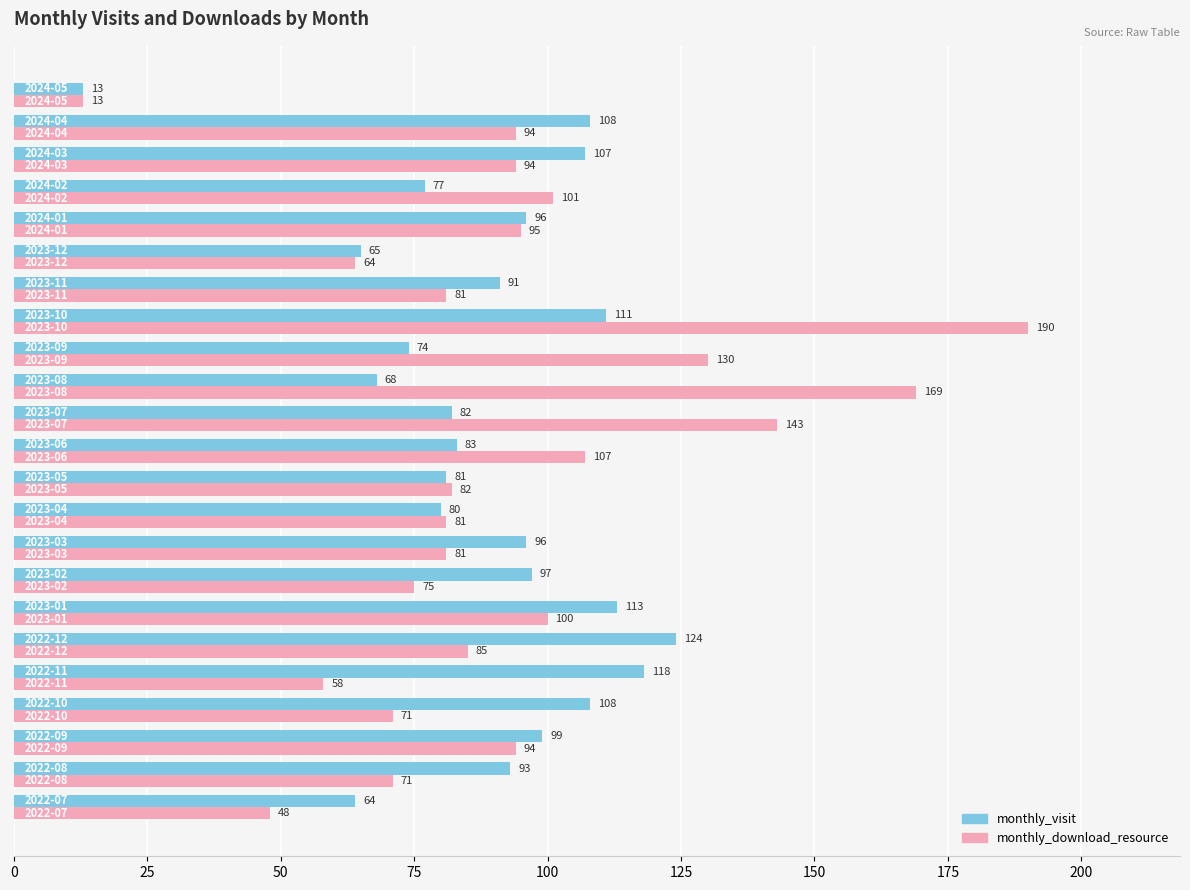

What is the highest value of the monthly_download_resource series?

190